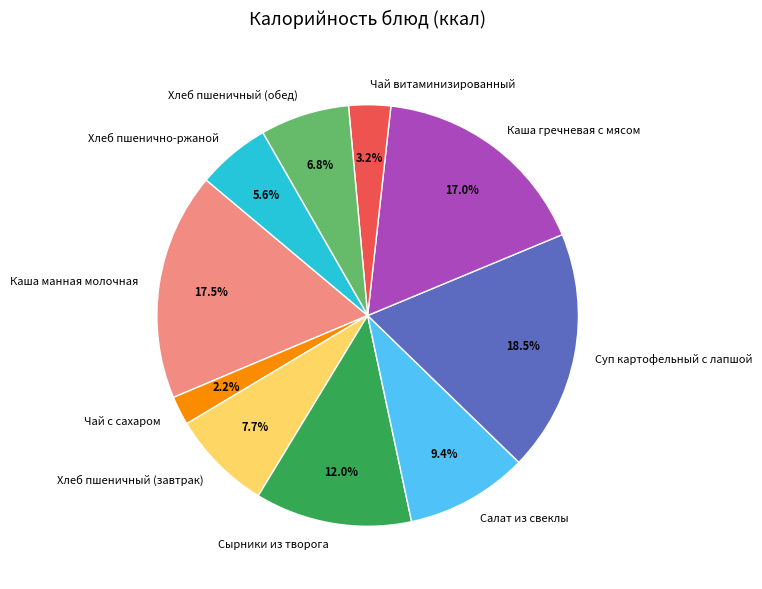

How much of the chart is everything except Чай витаминизированный?

96.8%